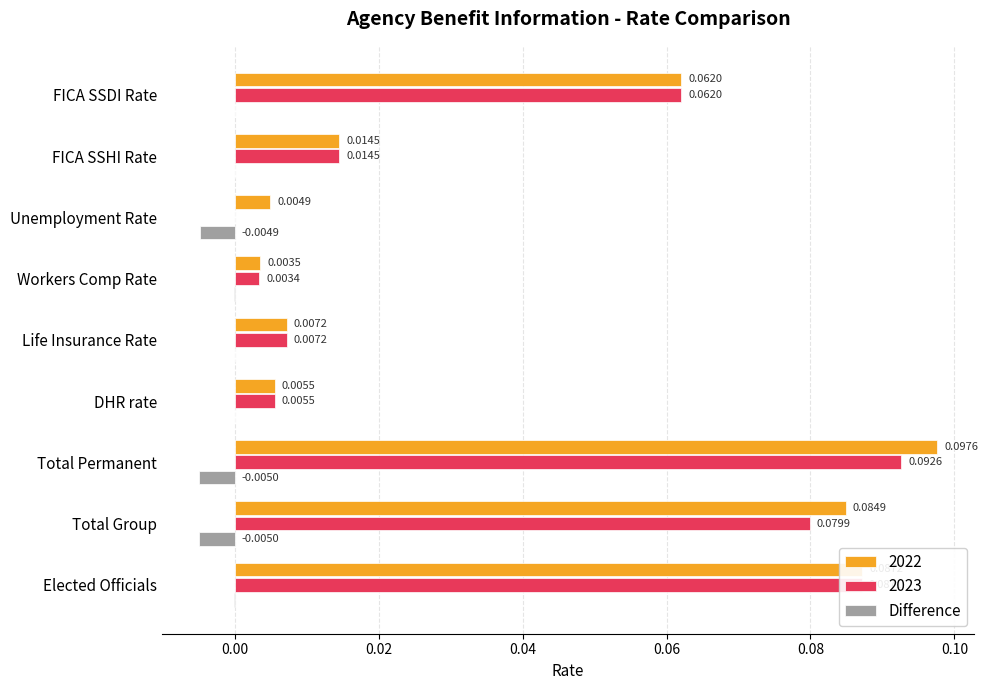

Where is 2023 nearest to the value 0?

Unemployment Rate